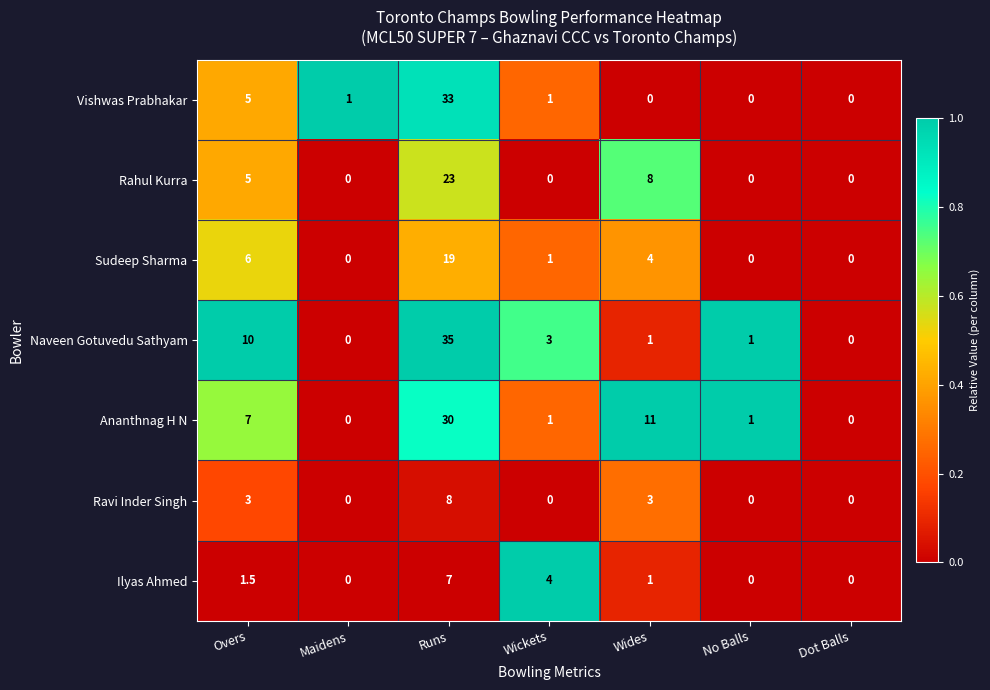

At which label does Sudeep Sharma reach its peak?

Runs